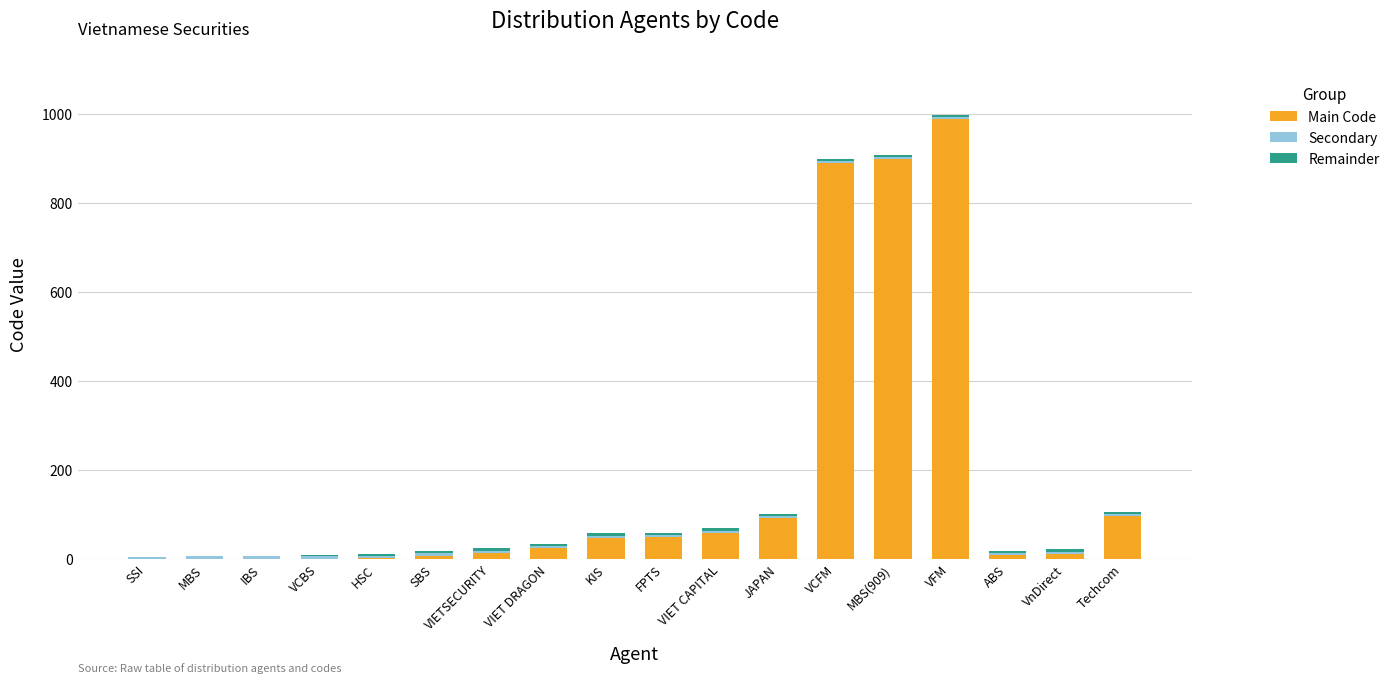

What is the maximum value for Main Code?

989